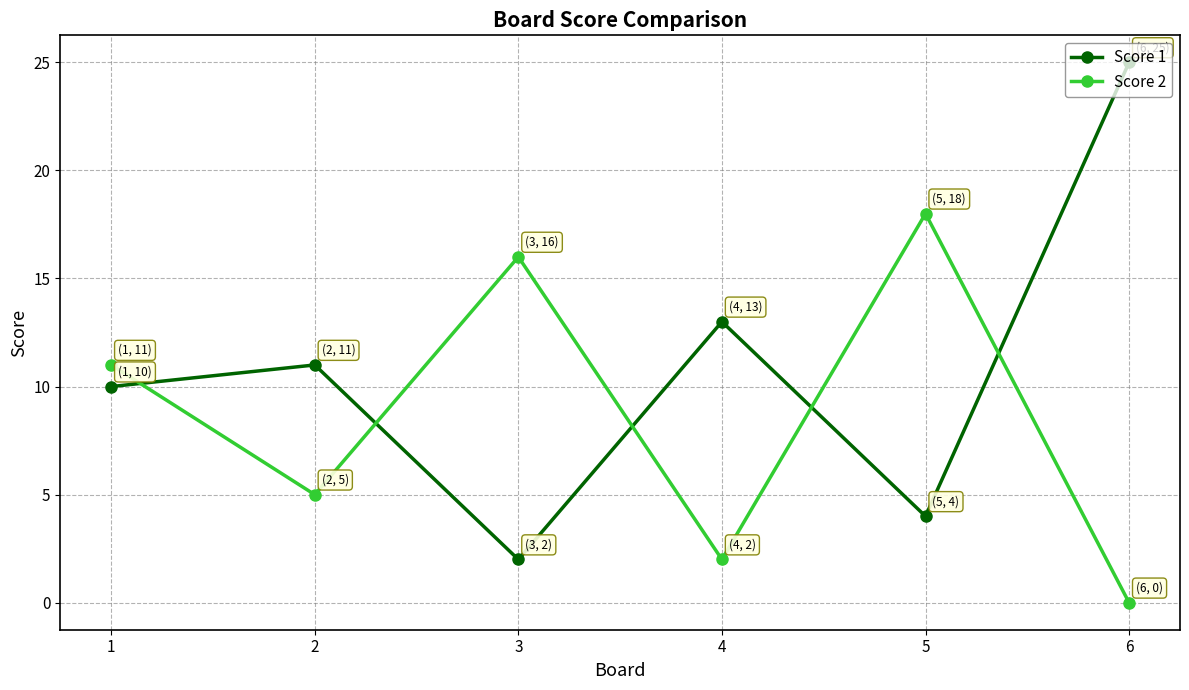

At which label is Score 2 closest to 9?

1